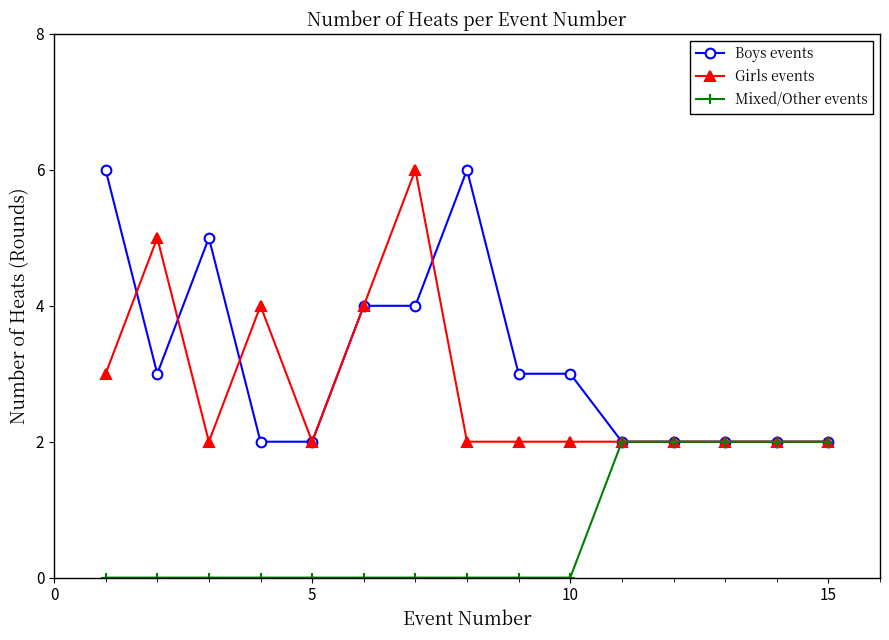

What is the value of the Girls events point at the 10th from the left?

2